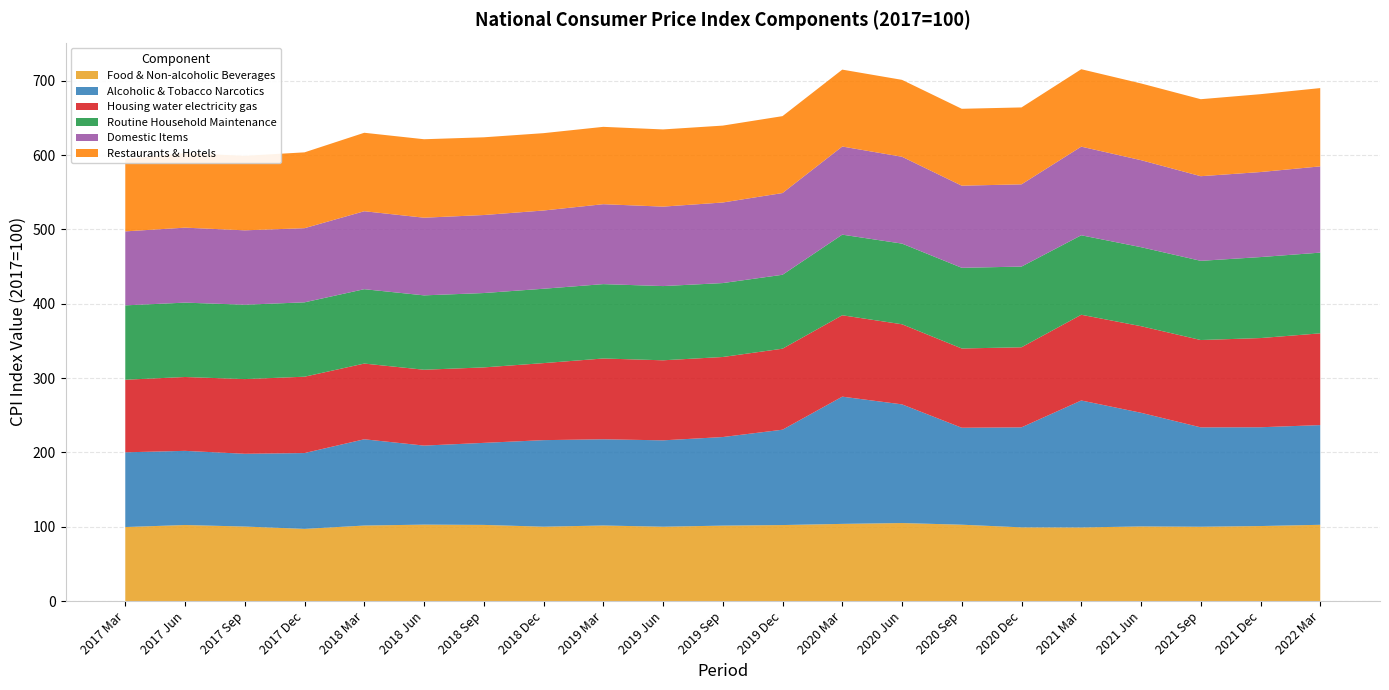

Reading left to right, transcribe all the data shown in this chart.

Food & Non-alcoholic Beverages: 99.8	102.5	100.4	97.3	101.8	103.0	102.6	100.2	101.8	100.2	101.7	102.4	104.0	105.1	102.9	99.3	99.2	100.6	100.2	101.1	102.8
Alcoholic & Tobacco Narcotics: 100.5	99.7	97.8	101.9	116.0	106.3	110.3	116.4	115.9	116.1	119.1	128.2	171.1	159.6	130.4	134.5	170.7	152.8	133.6	132.8	134.1
Housing water electricity gas: 97.6	99.3	100.4	102.7	101.8	102.0	101.5	103.6	108.6	107.6	107.6	108.9	109.4	107.7	106.6	107.7	115.3	116.4	117.4	119.9	123.4
Routine Household Maintenance: 100.0	100.0	100.0	100.0	100.0	100.0	100.0	100.0	100.0	99.8	99.4	99.4	108.4	108.5	108.5	108.5	106.9	106.2	106.5	108.9	108.5
Domestic Items: 99.5	100.8	100.0	99.7	104.8	104.4	104.9	105.2	107.5	106.8	108.3	109.9	118.5	116.8	110.4	110.6	119.2	117.0	113.8	114.3	116.0
Restaurants & Hotels: 97.5	100.2	100.2	102.0	105.5	105.5	104.5	104.0	104.0	103.8	103.4	103.4	103.4	103.4	103.4	103.4	104.1	103.2	103.5	104.7	105.3